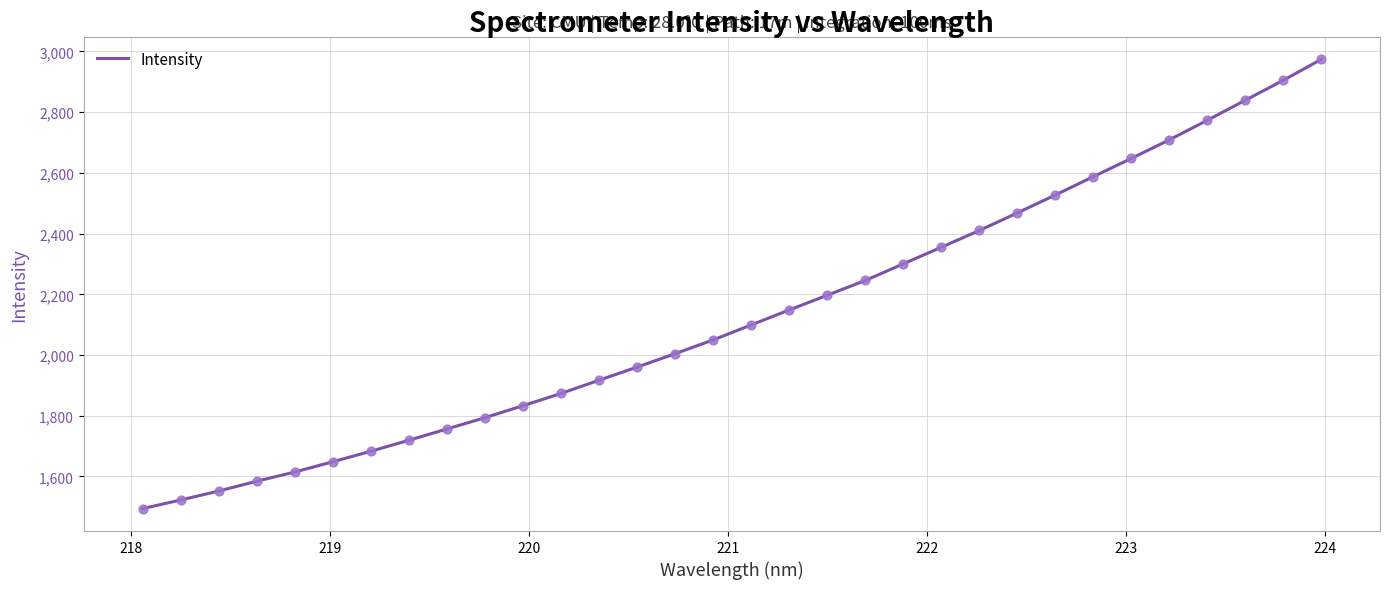

What is the smallest value displayed?

1494.3